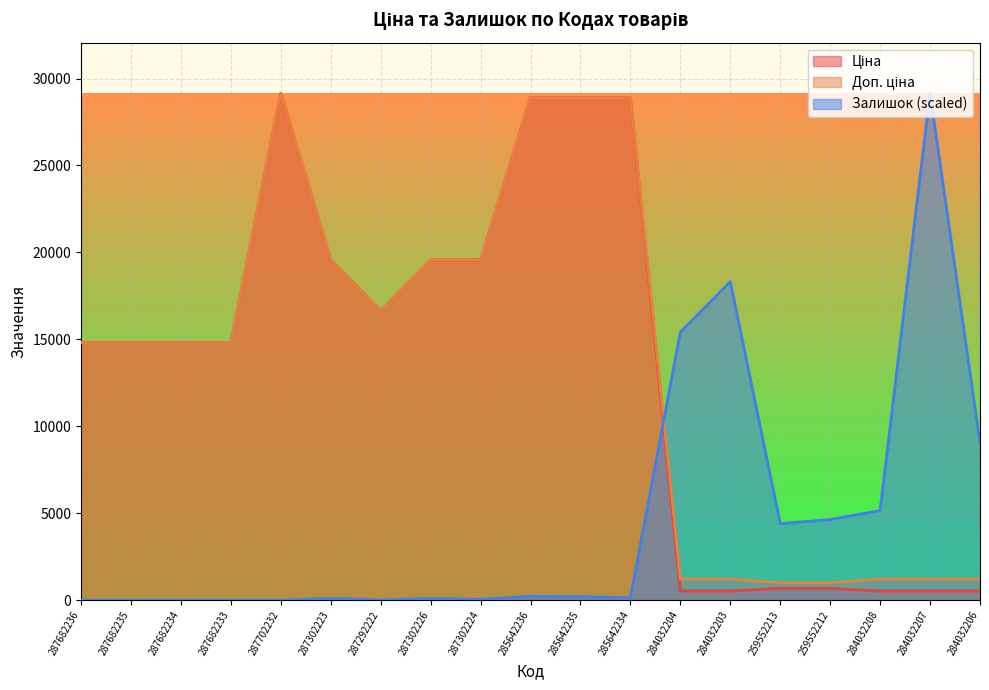

True or false: Доп. ціна has a value of 19564.9 at 287302226.

True